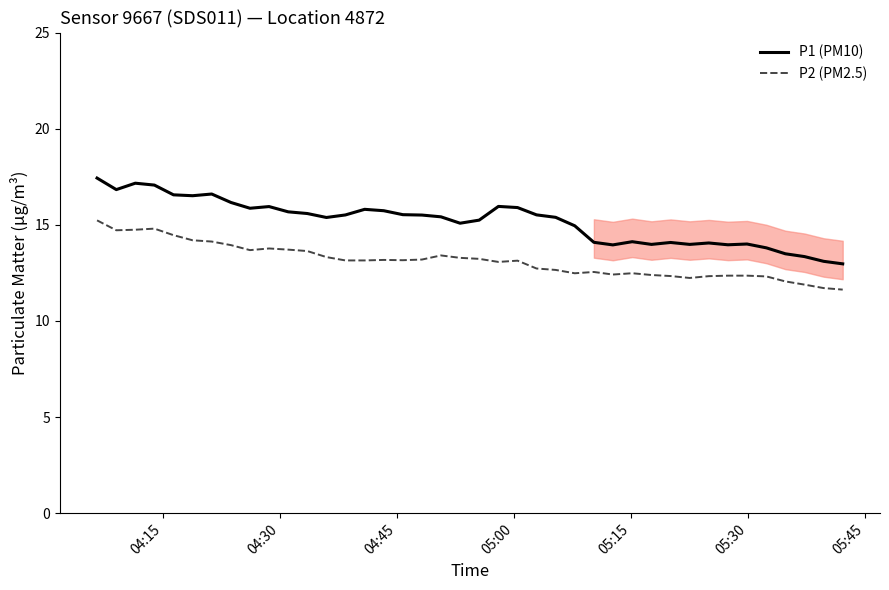

True or false: P1 (PM10) and P2 (PM2.5) cross at least once.

False